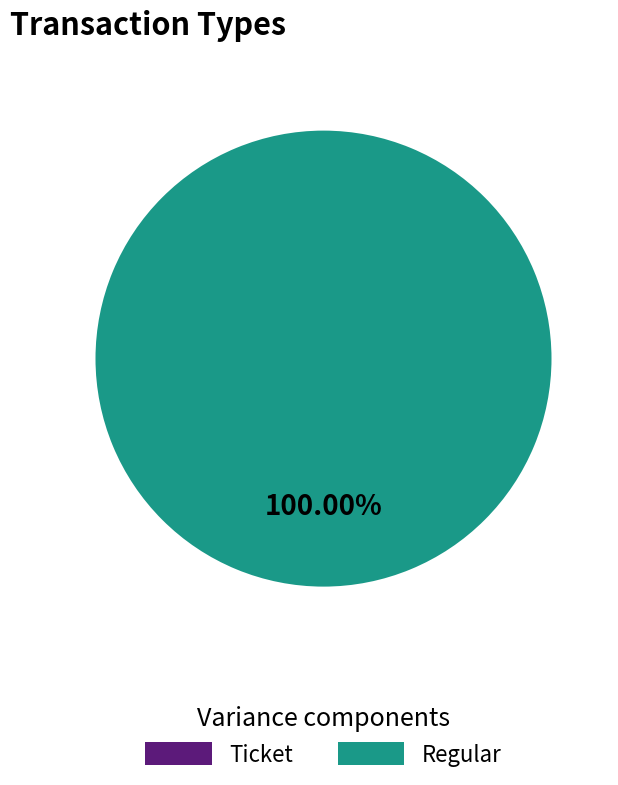

To the nearest percent, what is the combined percentage of Ticket and Regular?

100%